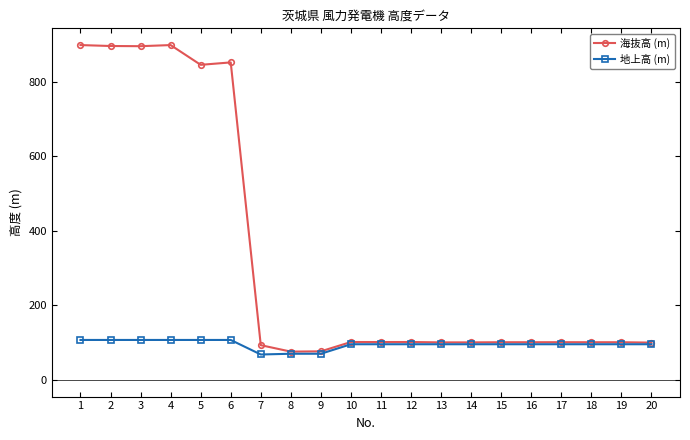

What value does the 海抜高 (m) series have at 20?

99.9